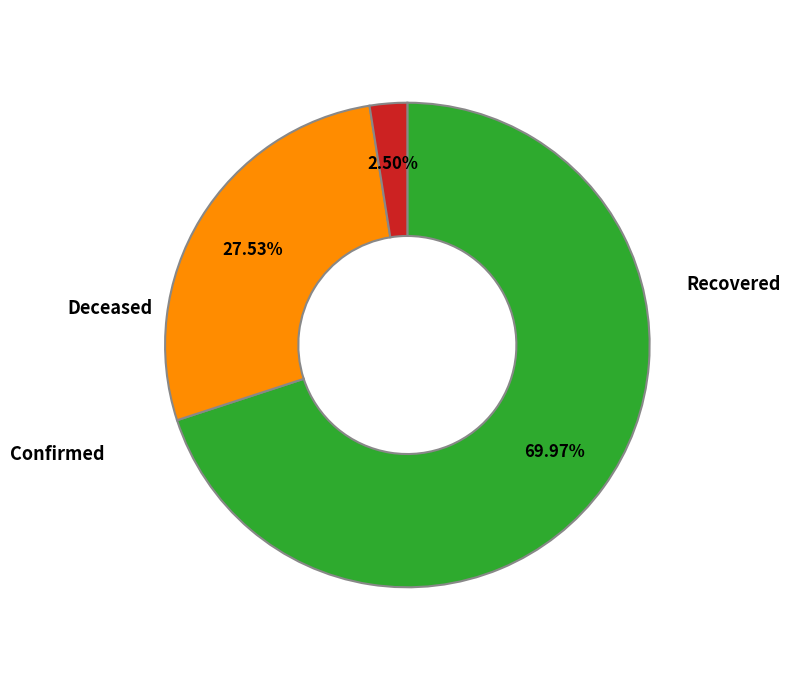

Count the number of slices in the pie.

3